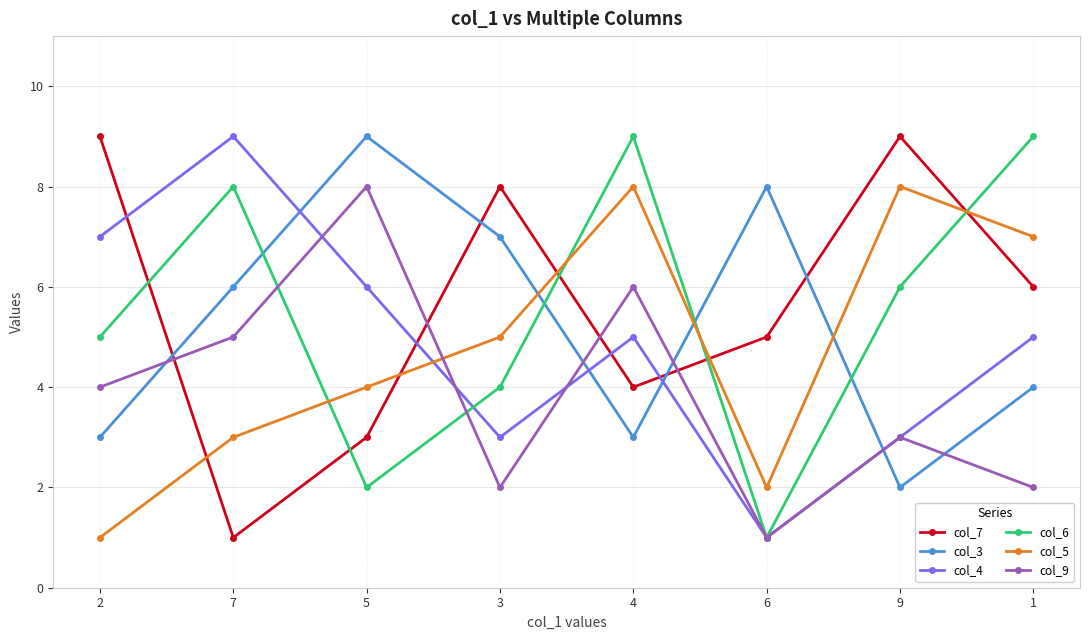

What is the total value across all series at 2?

29